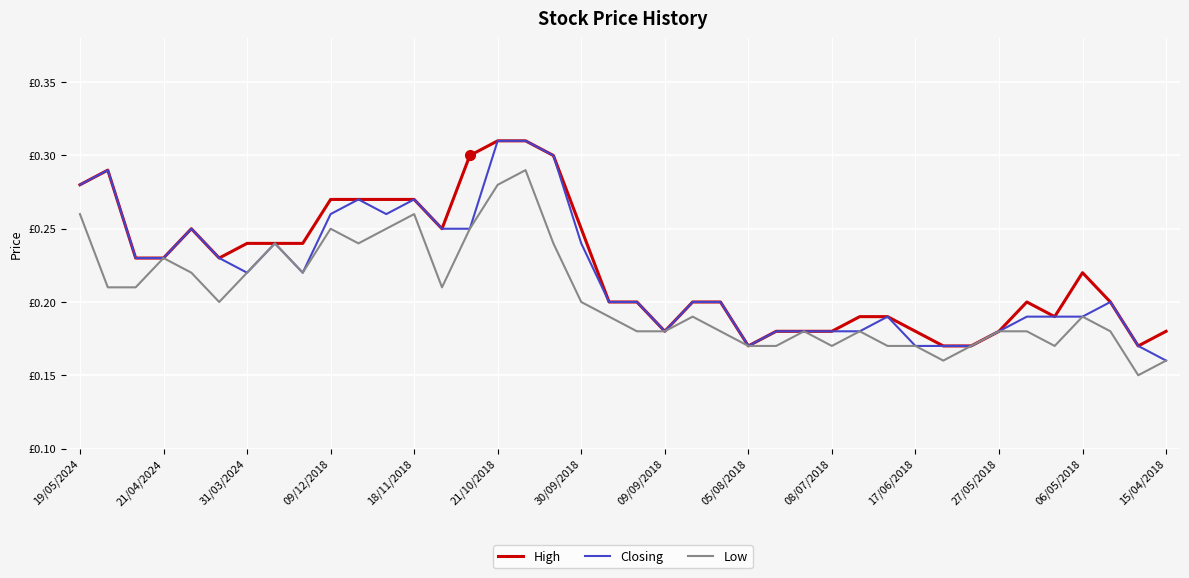

What are all the series names shown in the legend?

High, Closing, Low